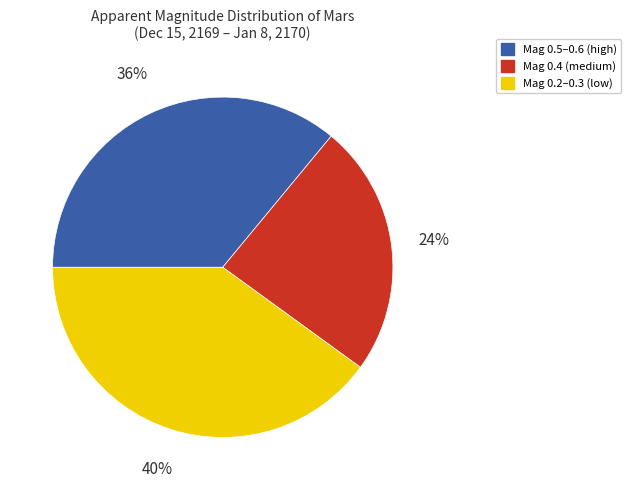

Which category has the smallest portion of the pie?

Mag 0.4 (medium)